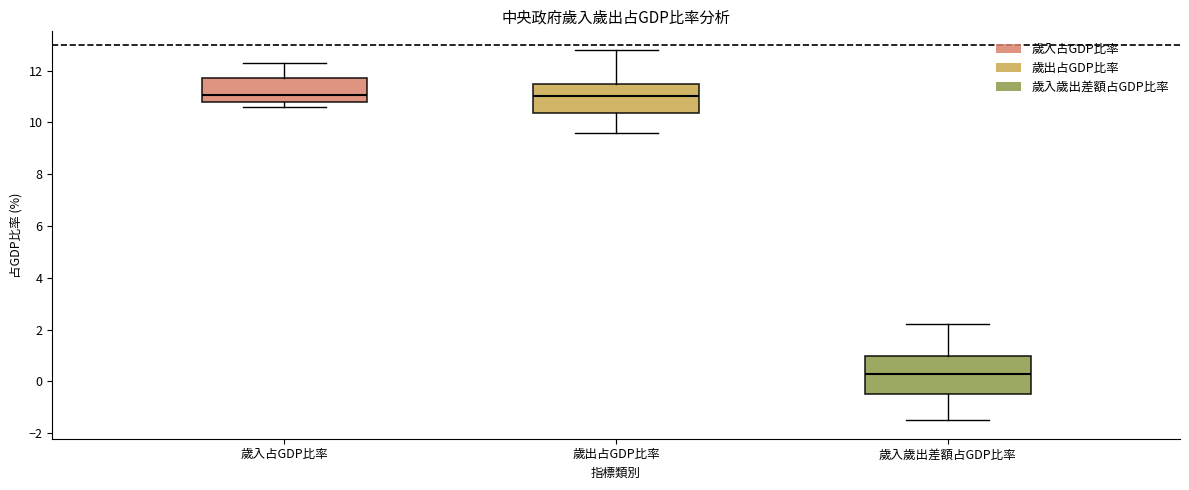

Reading left to right, read every box against the y-axis: the position of its median line, the range the box covers, and the ends of its whiskers. The values are not printed on the chart, so give them approximately, as read against the axis.

歲入占GDP比率: median 11.0, box 10.8 to 11.8, whiskers 10.6 to 12.4
歲出占GDP比率: median 11.0, box 10.4 to 11.6, whiskers 9.6 to 12.8
歲入歲出差額占GDP比率: median 0.4, box -0.4 to 1.0, whiskers -1.4 to 2.2